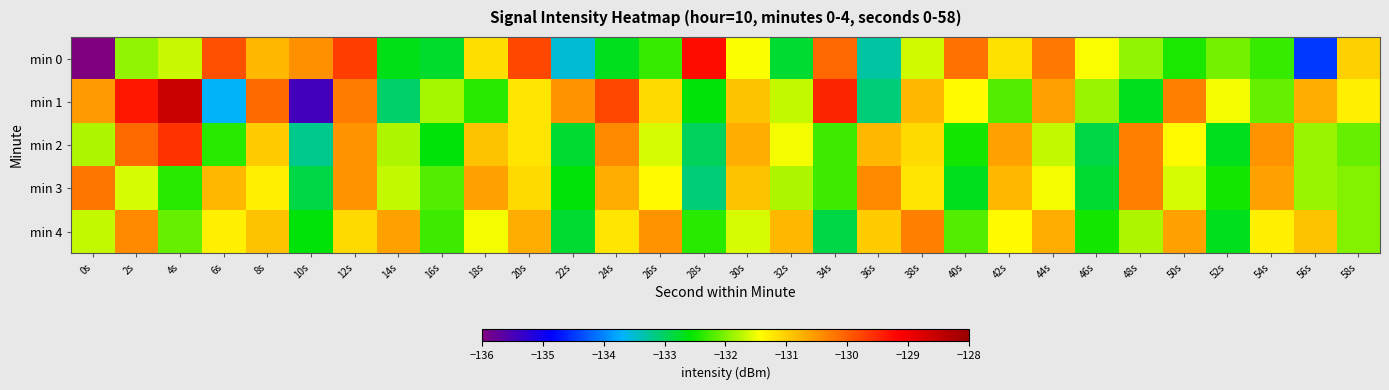

Reading left to right, what are all the values shown in this chart?

min 0: 0s=-220.6	2s=-131.9	4s=-131.7	6s=-129.9	8s=-130.8	10s=-130.5	12s=-129.7	14s=-132.7	16s=-132.8	18s=-131.1	20s=-129.8	22s=-133.5	24s=-132.7	26s=-132.3	28s=-129.3	30s=-131.4	32s=-132.8	34s=-130.1	36s=-133.3	38s=-131.6	40s=-130.2	42s=-131.2	44s=-130.2	46s=-131.4	48s=-131.9	50s=-132.5	52s=-132.1	54s=-132.3	56s=-134.5	58s=-131.0
min 1: 0s=-130.5	2s=-129.4	4s=-128.6	6s=-133.7	8s=-130.1	10s=-135.4	12s=-130.3	14s=-133.0	16s=-131.8	18s=-132.4	20s=-131.2	22s=-130.5	24s=-129.8	26s=-131.1	28s=-132.6	30s=-130.9	32s=-131.7	34s=-129.5	36s=-133.1	38s=-130.8	40s=-131.4	42s=-132.2	44s=-130.6	46s=-131.9	48s=-132.7	50s=-130.3	52s=-131.5	54s=-132.1	56s=-130.7	58s=-131.3
min 2: 0s=-131.8	2s=-130.1	4s=-129.6	6s=-132.4	8s=-131.0	10s=-133.2	12s=-130.5	14s=-131.8	16s=-132.6	18s=-130.9	20s=-131.2	22s=-132.8	24s=-130.4	26s=-131.6	28s=-133.0	30s=-130.7	32s=-131.5	34s=-132.3	36s=-130.8	38s=-131.1	40s=-132.5	42s=-130.6	44s=-131.7	46s=-132.9	48s=-130.3	50s=-131.4	52s=-132.7	54s=-130.5	56s=-131.9	58s=-132.1
min 3: 0s=-130.2	2s=-131.6	4s=-132.4	6s=-130.8	8s=-131.3	10s=-132.9	12s=-130.5	14s=-131.7	16s=-132.2	18s=-130.6	20s=-131.1	22s=-132.6	24s=-130.7	26s=-131.4	28s=-133.1	30s=-130.9	32s=-131.8	34s=-132.3	36s=-130.4	38s=-131.2	40s=-132.7	42s=-130.8	44s=-131.5	46s=-132.8	48s=-130.3	50s=-131.6	52s=-132.5	54s=-130.6	56s=-131.9	58s=-132.0
min 4: 0s=-131.7	2s=-130.4	4s=-132.1	6s=-131.3	8s=-130.9	10s=-132.6	12s=-131.1	14s=-130.6	16s=-132.3	18s=-131.5	20s=-130.7	22s=-132.8	24s=-131.2	26s=-130.5	28s=-132.4	30s=-131.6	32s=-130.8	34s=-132.9	36s=-131.0	38s=-130.3	40s=-132.2	42s=-131.4	44s=-130.7	46s=-132.5	48s=-131.8	50s=-130.6	52s=-132.7	54s=-131.3	56s=-130.9	58s=-132.0